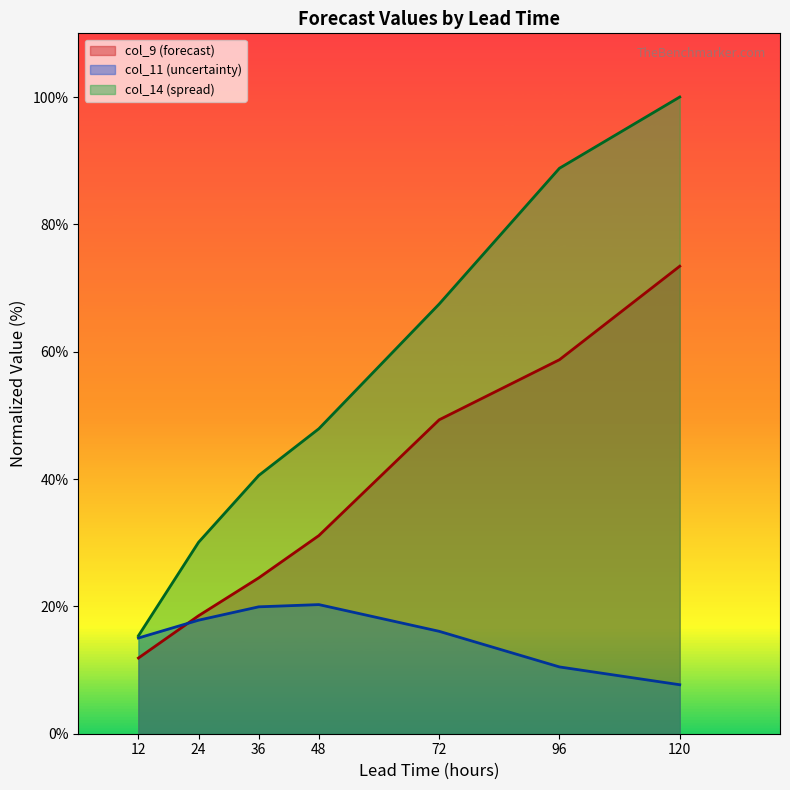

Where is the first local maximum for col_11 (uncertainty)?

48